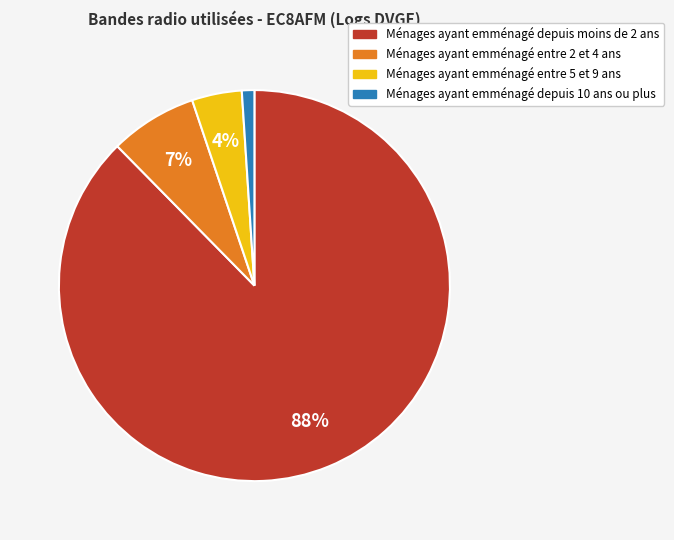

Is there a majority slice in this chart?

Yes